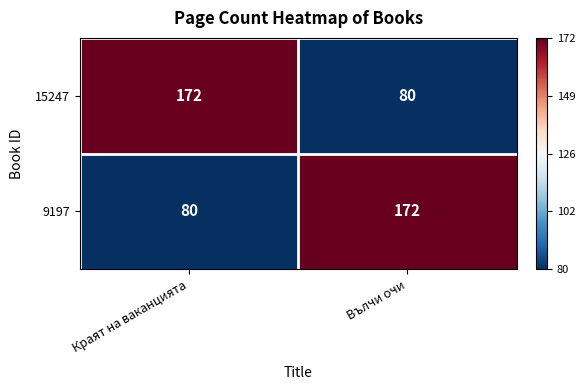

True or false: 9197 has a value of 300 at Вълчи очи.

False